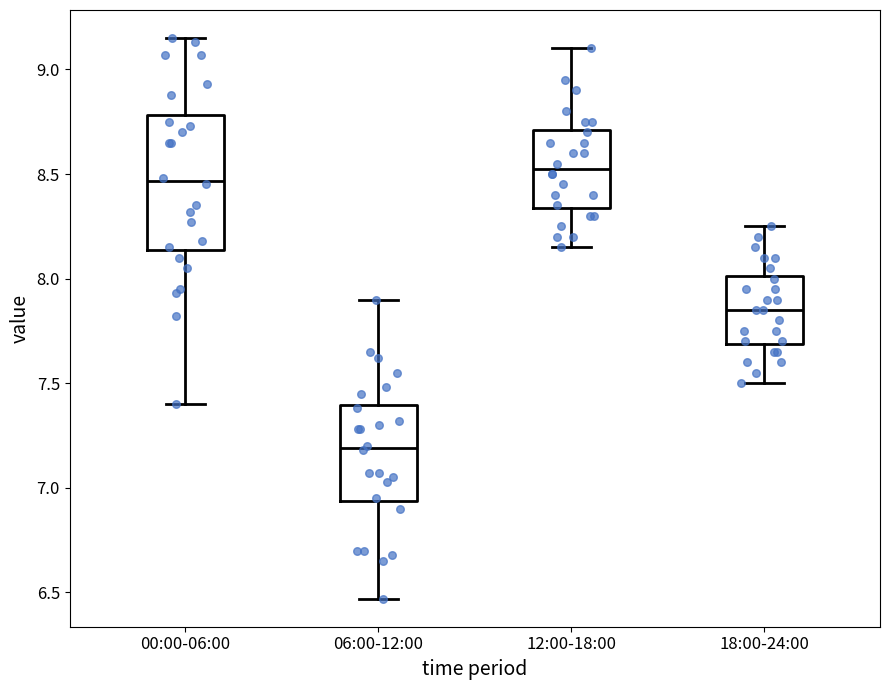

Which box's median line is the highest?

12:00-18:00